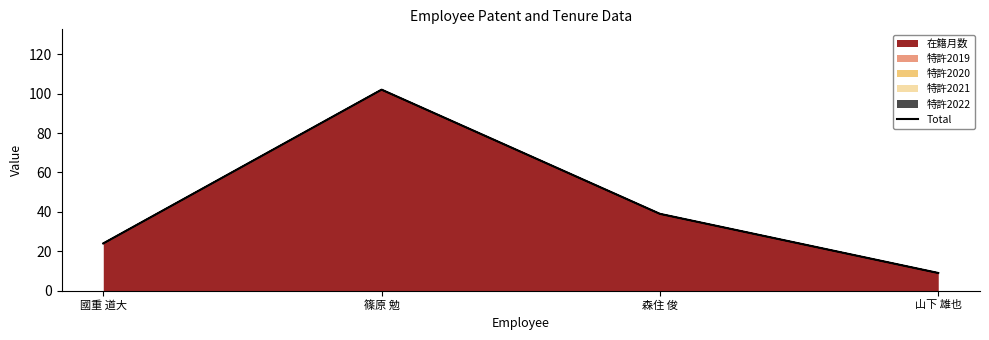

What position from the right is 篠原 勉?

3